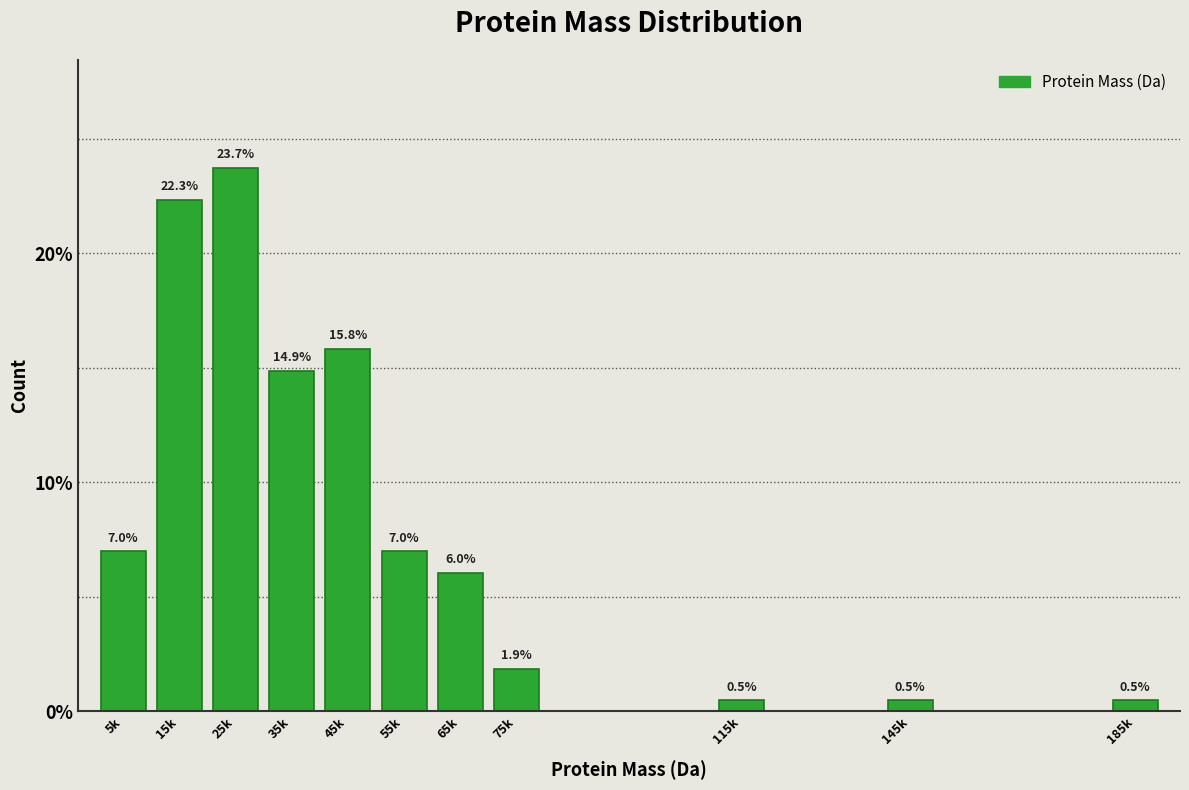

Reading right to left, extract all data points from this chart.

0.5	0.5	0.5	1.9	6.0	7.0	15.8	14.9	23.7	22.3	7.0